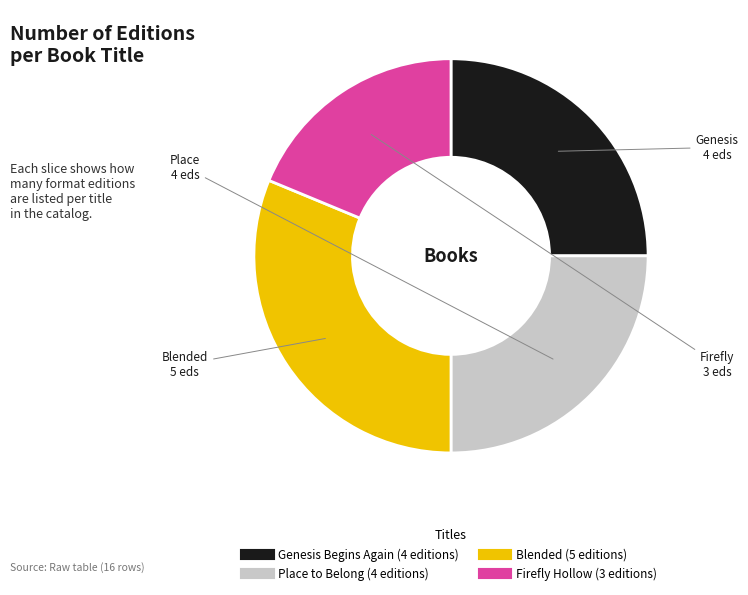

Combined, do Genesis Begins Again and Blended account for over 50%?

Yes